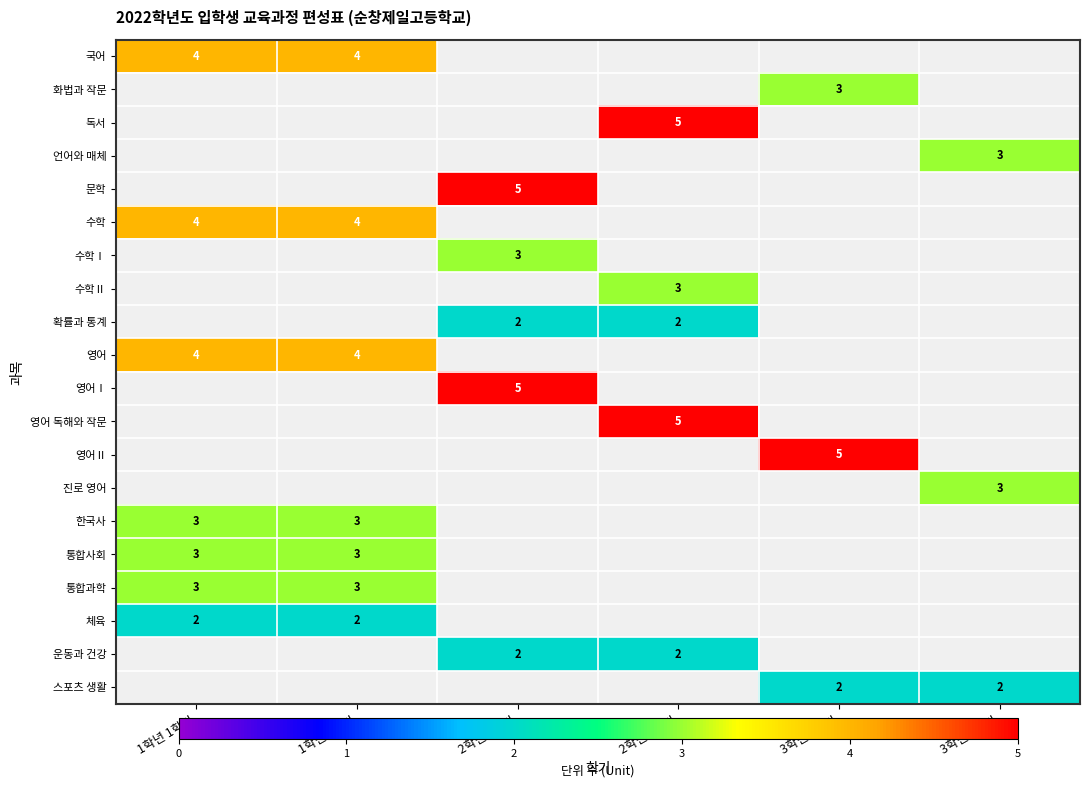

True or false: 확률과 통계 has a value of 1 at 2학년 1학기.

False